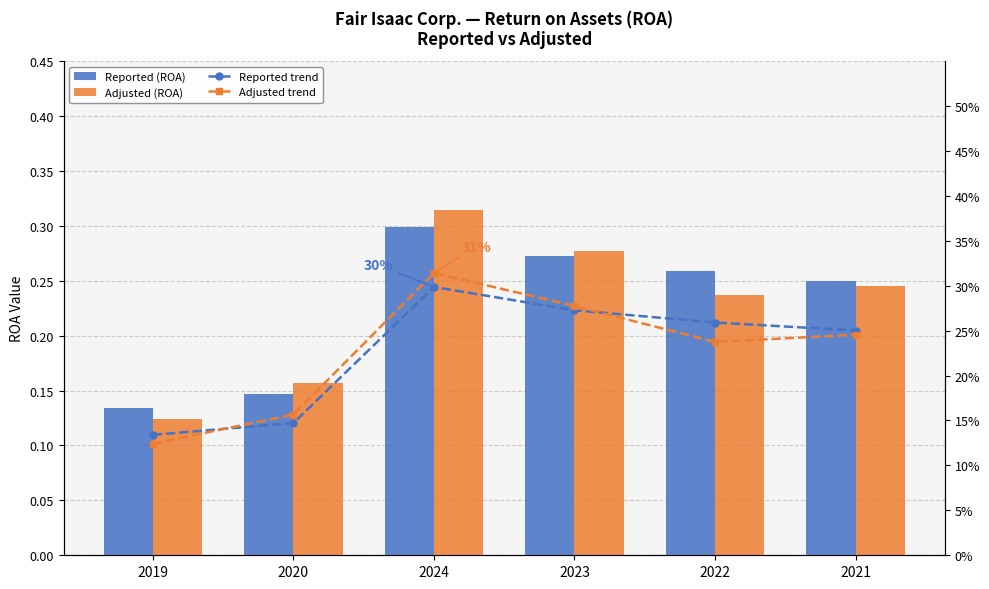

What are all the series names shown in the legend?

Reported (ROA), Adjusted (ROA), Reported trend, Adjusted trend